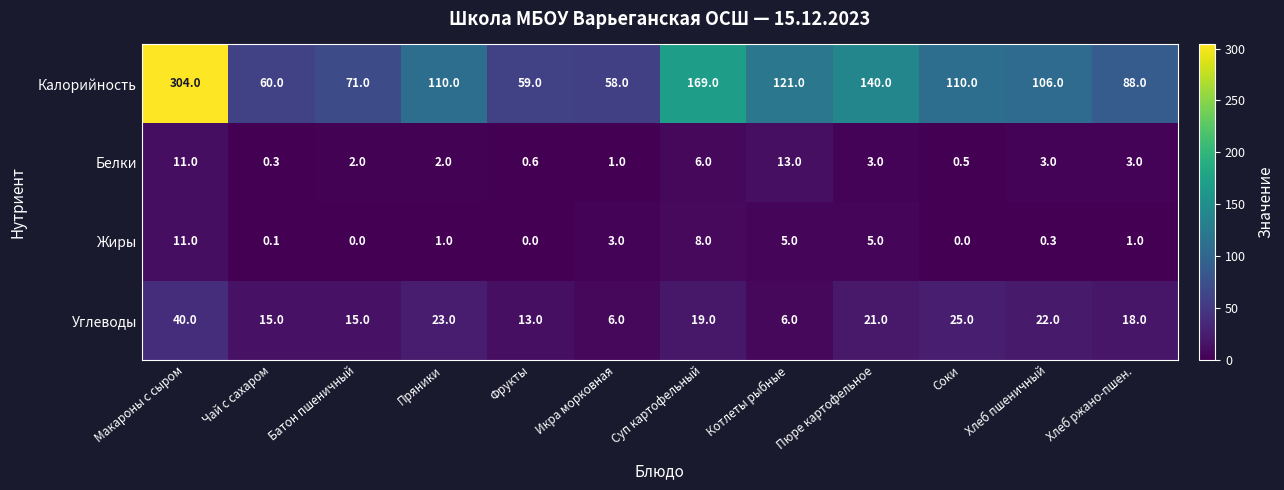

At Фрукты, list the series in order from smallest to largest.

Жиры, Белки, Углеводы, Калорийность